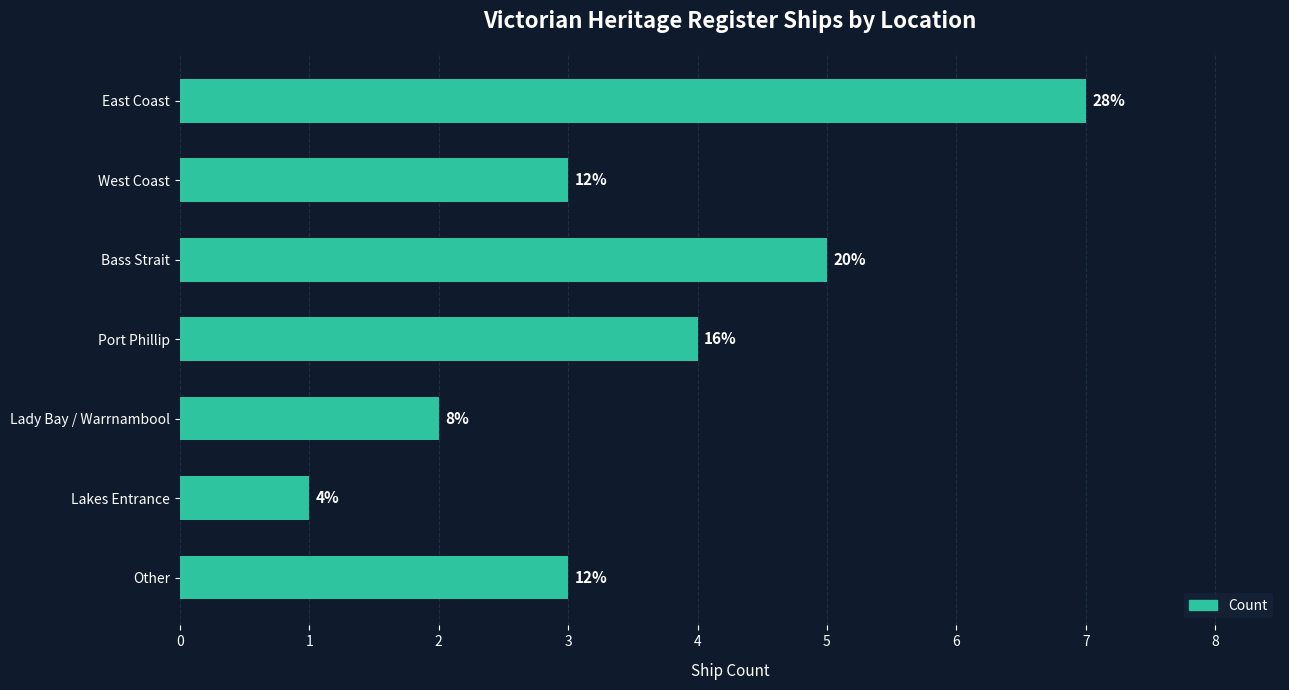

How many bars are there in total?

7